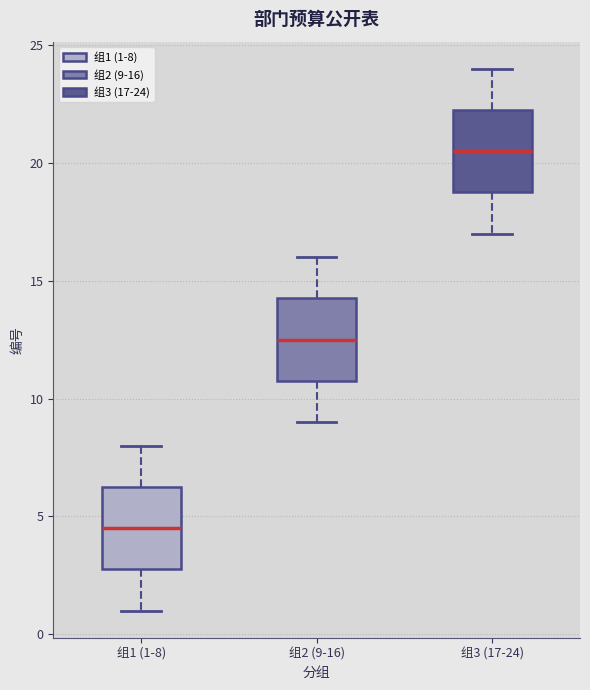

Where is the lower edge of the box for 组3 (17-24) on the y-axis? The values are not printed on the chart, so give them approximately, as read against the axis.

19.0